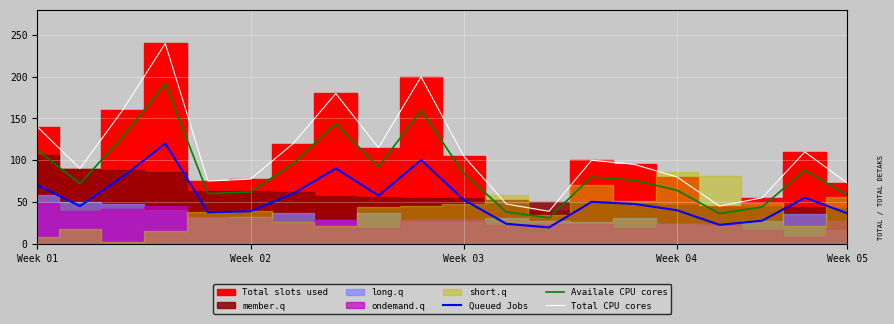

How many values in the Availale CPU cores series exceed 79?

10